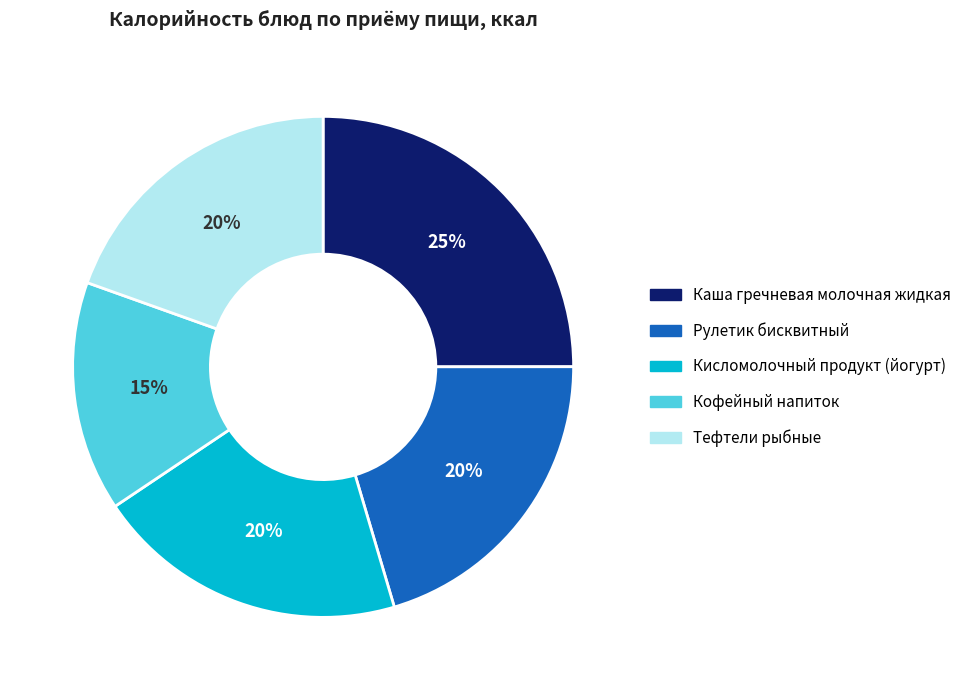

What is the smallest slice in the pie chart?

Кофейный напиток